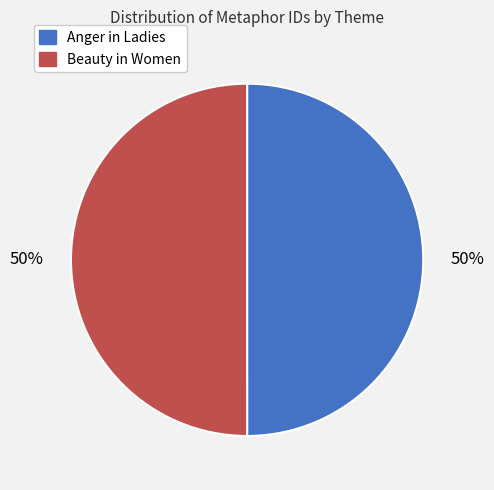

Is the sum of Anger in Ladies and Beauty in Women greater than half?

Yes